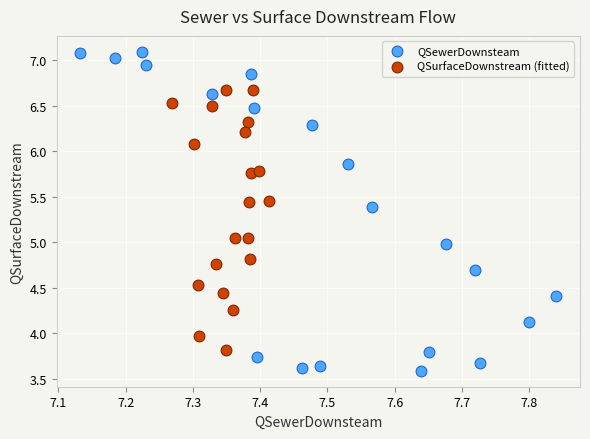

What are all the series names shown in the legend?

QSewerDownsteam, QSurfaceDownstream (fitted)